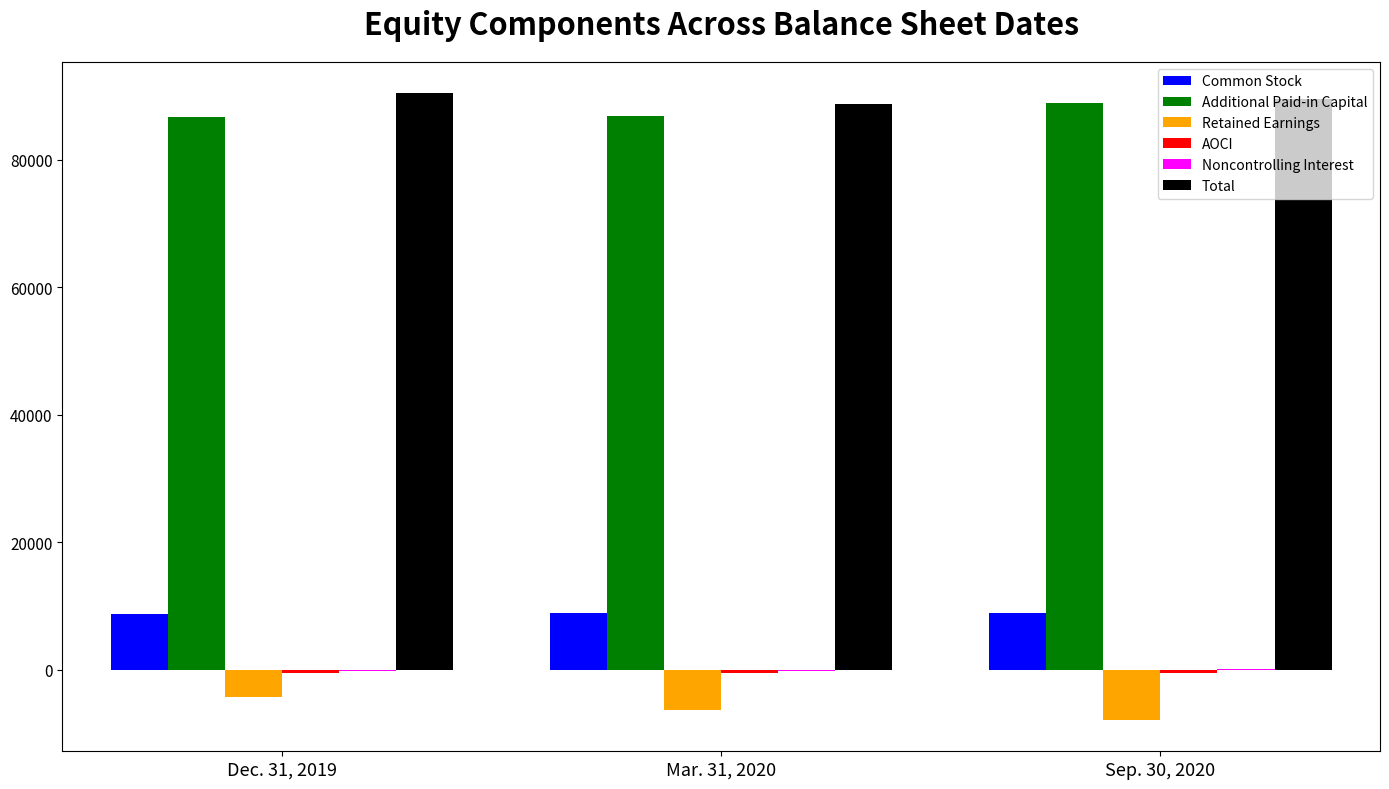

The value of Common Stock at Mar. 31, 2020 is 13147. True or false?

False